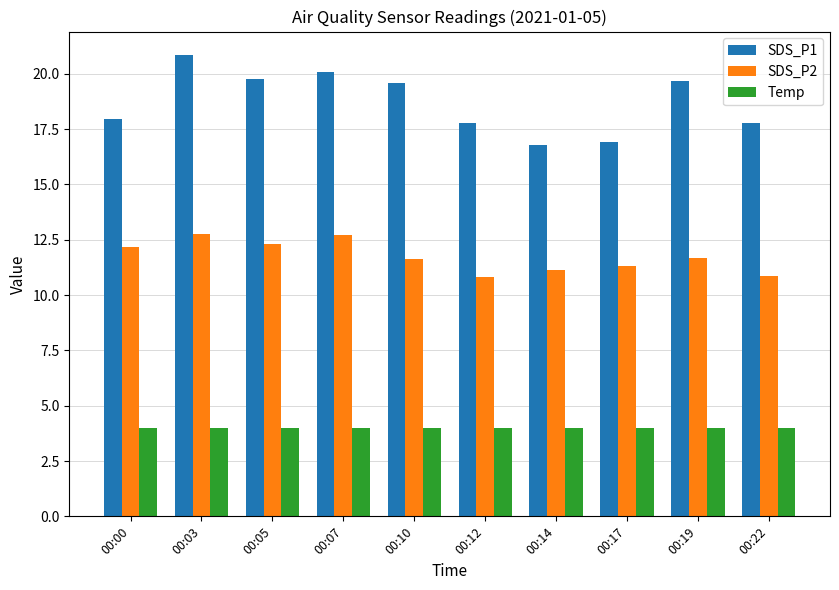

What are all the series names shown in the legend?

SDS_P1, SDS_P2, Temp